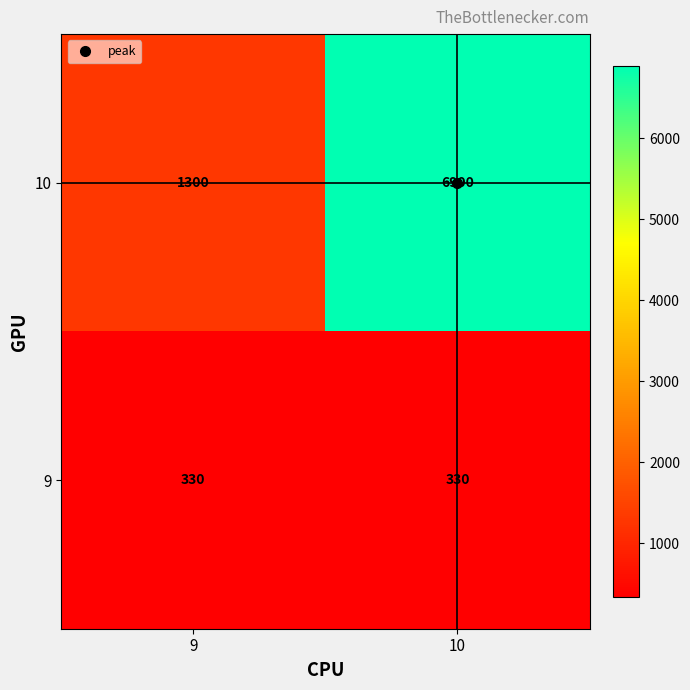

True or false: 10 has a value of 2670 at 10.

False